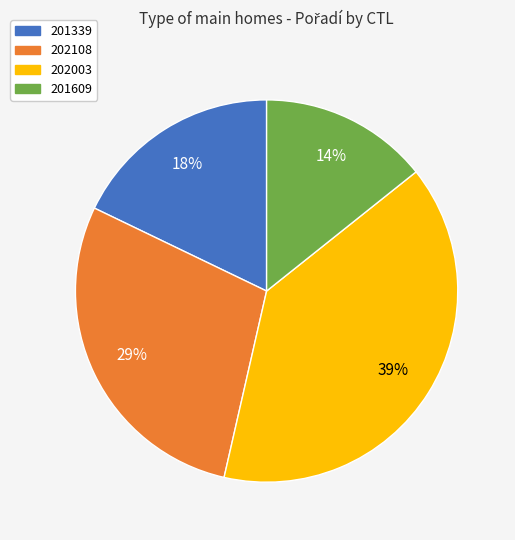

To the nearest percent, what is the difference between the 201339 and 201609 slice percentages?

4%